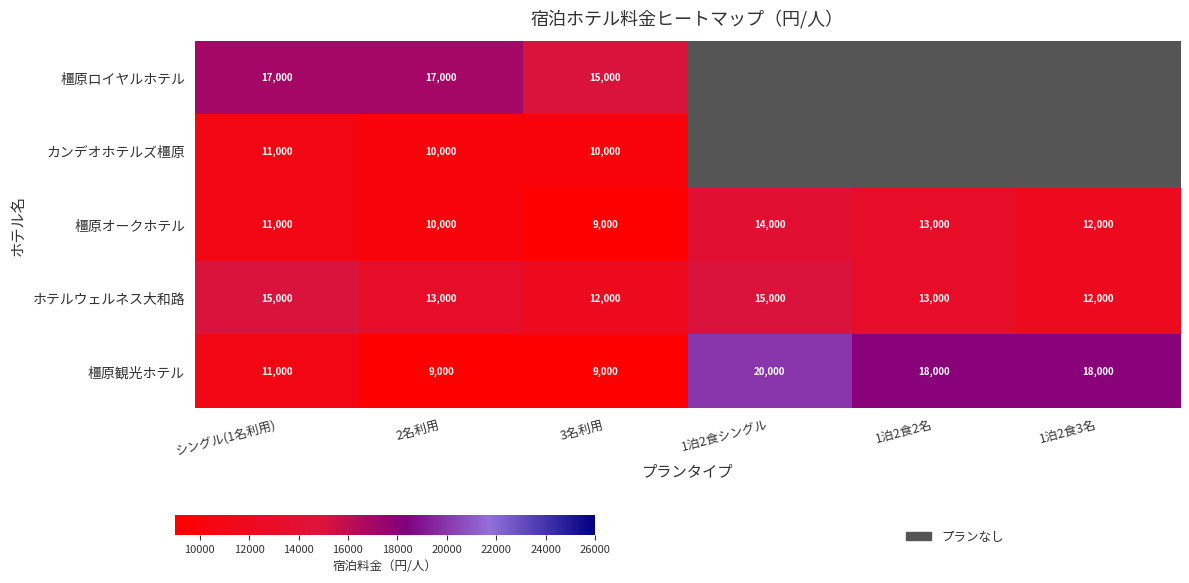

Count the 橿原観光ホテル values in the range 9000 to 18000.

5